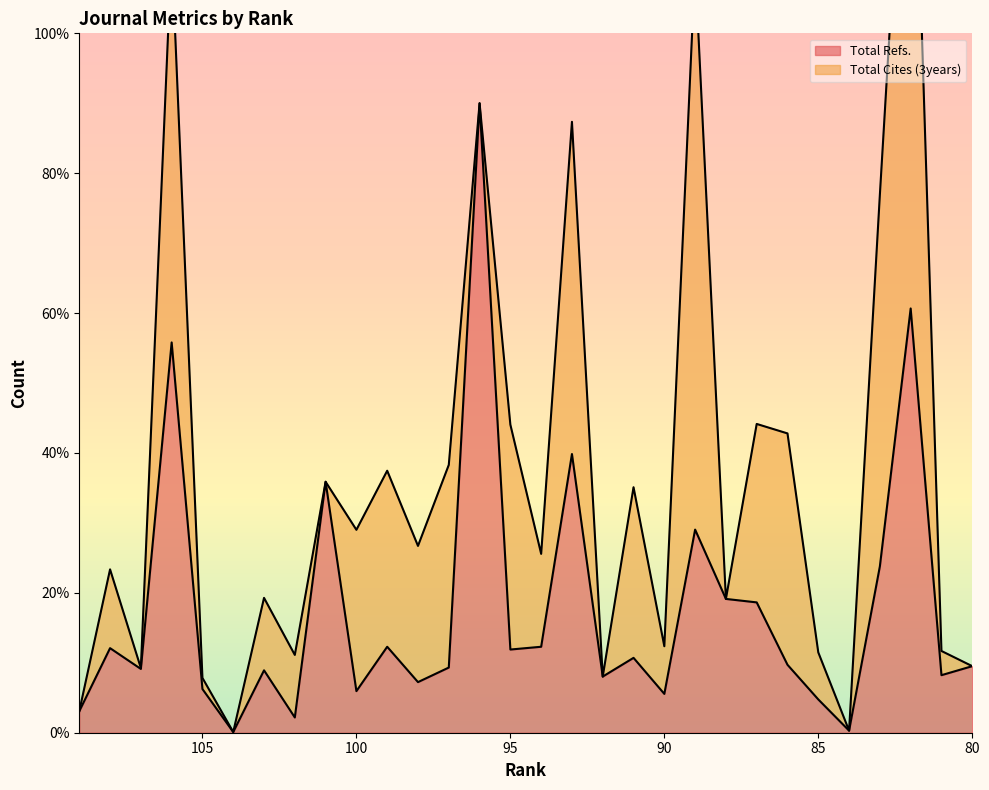

True or false: there are more than 2 points higher than both neighbors.

True